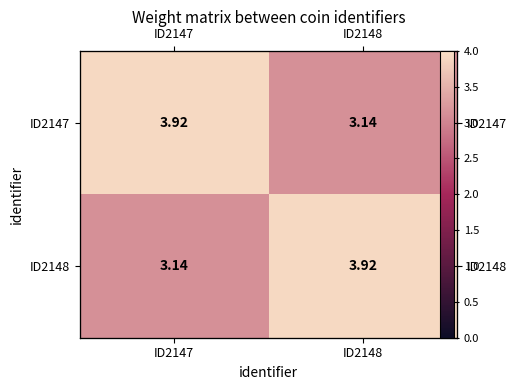

The ID2147 series shows 1.3 at ID2148. True or false?

False